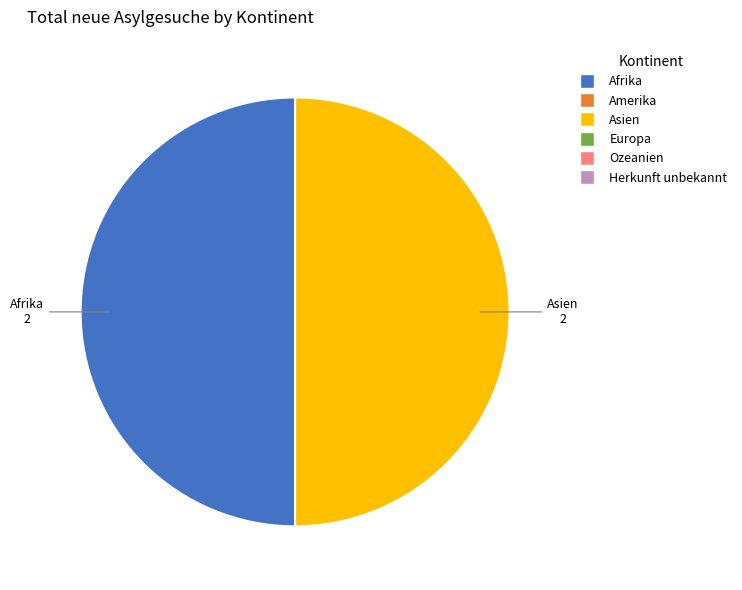

Is the sum of Asien and Afrika greater than half?

Yes